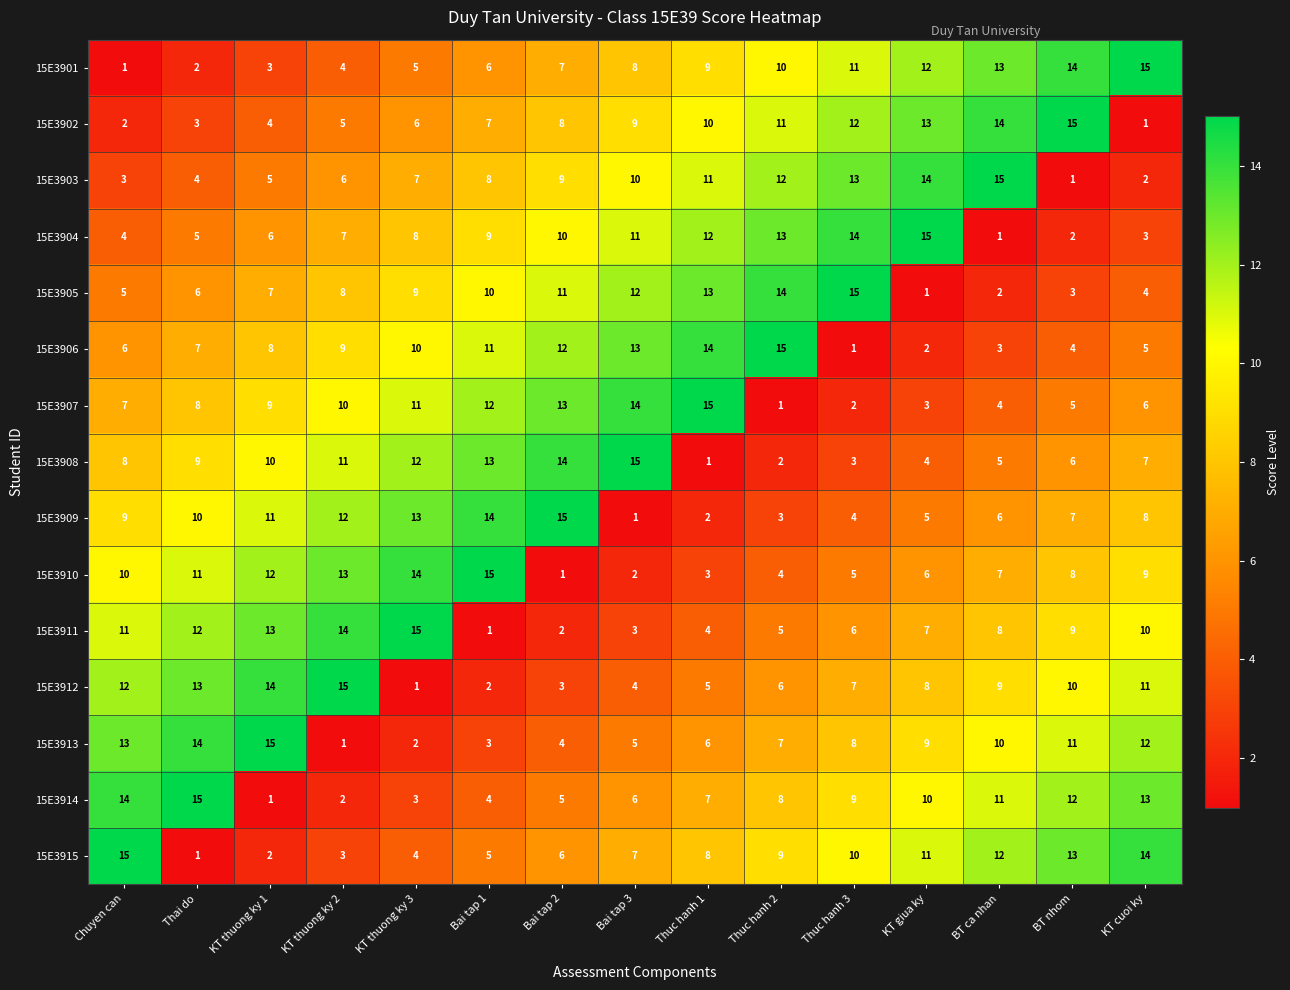

Which category has the lowest value in the 15E3905 series?

KT giua ky